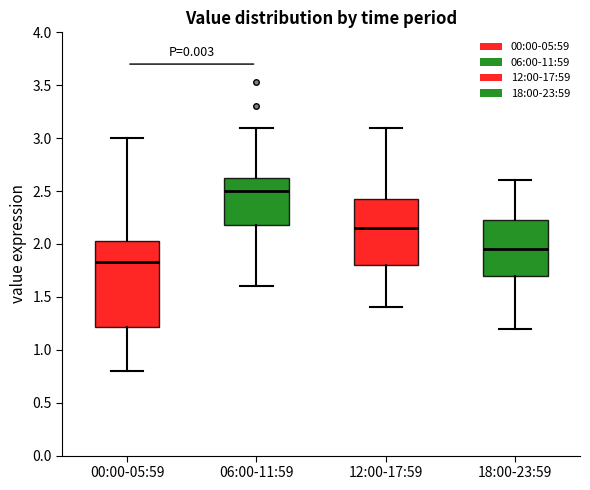

Where is the upper edge of the box for 12:00-17:59 on the y-axis? The values are not printed on the chart, so give them approximately, as read against the axis.

2.45